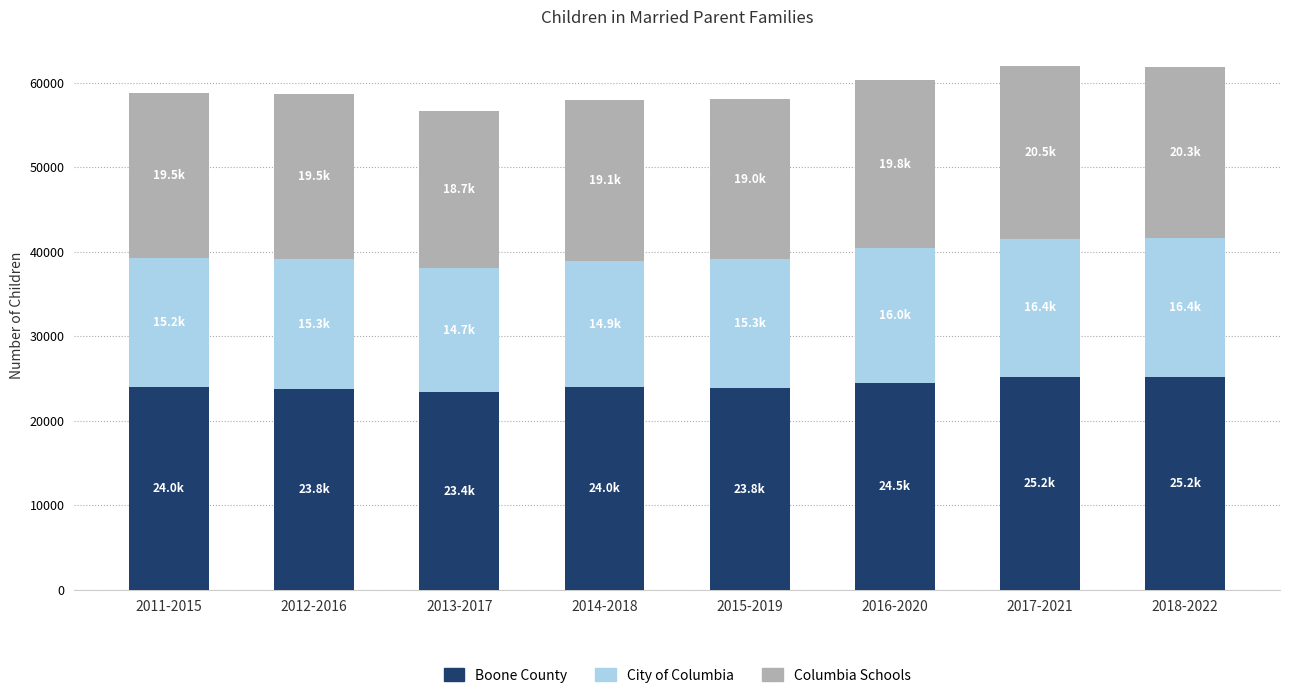

What is the difference between the maximum and minimum values in the Boone County series?

1818